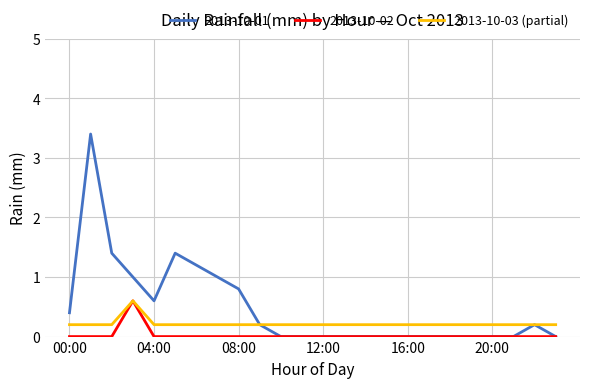

Rank the series by their average value, from highest to lowest.

2013-10-01, 2013-10-03 (partial), 2013-10-02